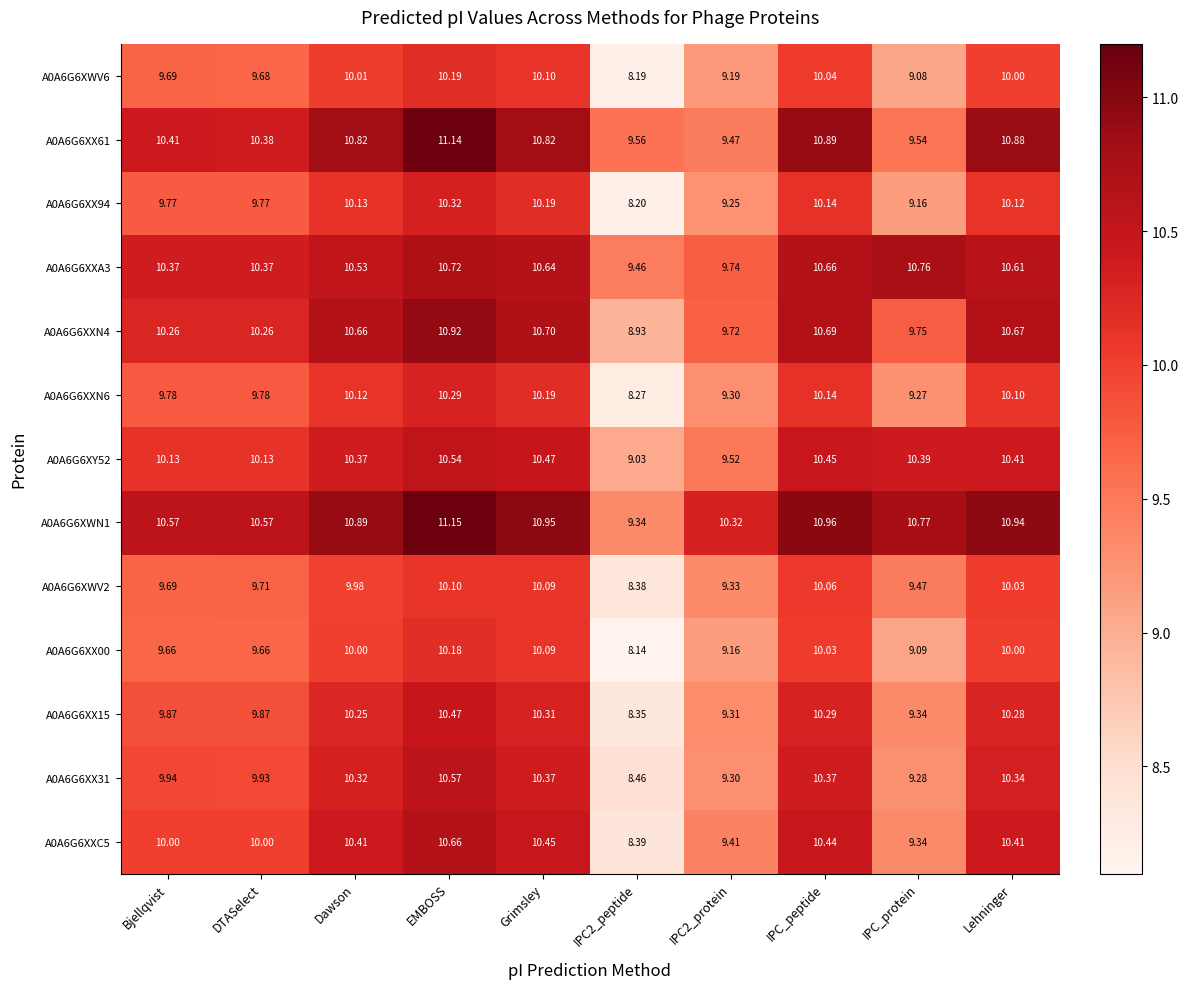

At which category is the sum across all series the highest?

EMBOSS